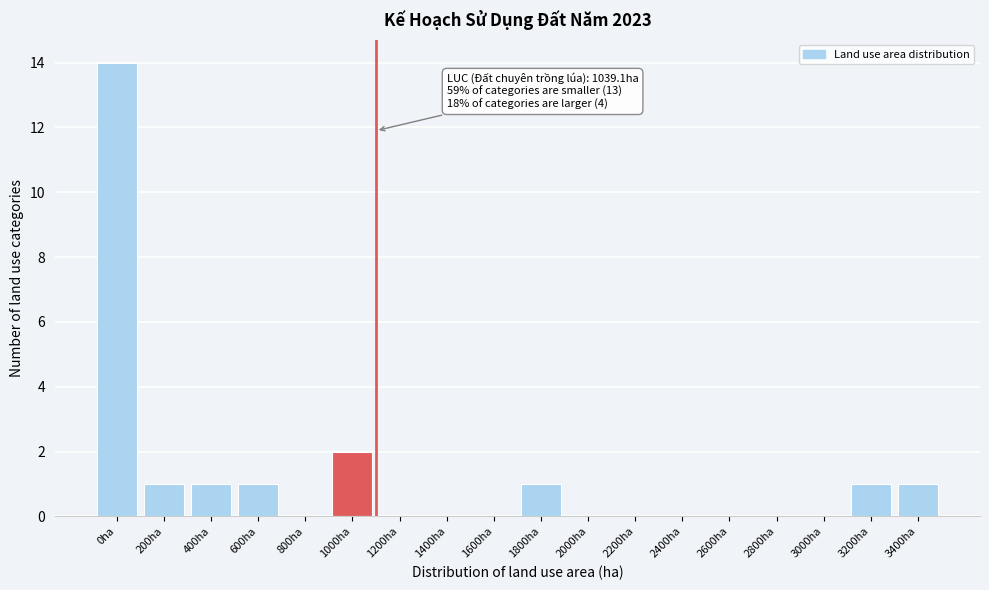

Reading left to right, extract all data points from this chart.

0ha=14	200ha=1	400ha=1	600ha=1	800ha=0	1000ha=2	1200ha=0	1400ha=0	1600ha=0	1800ha=1	2000ha=0	2200ha=0	2400ha=0	2600ha=0	2800ha=0	3000ha=0	3200ha=1	3400ha=1